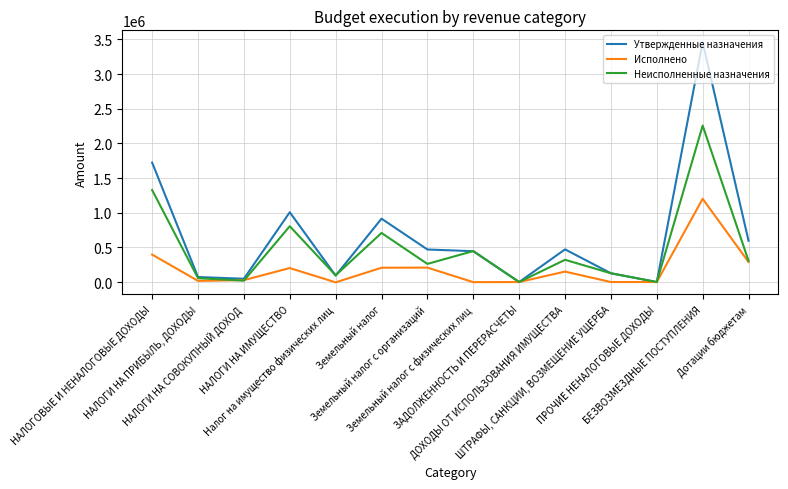

Is it true that Исполнено equals 327730.7 at Земельный налог?

False